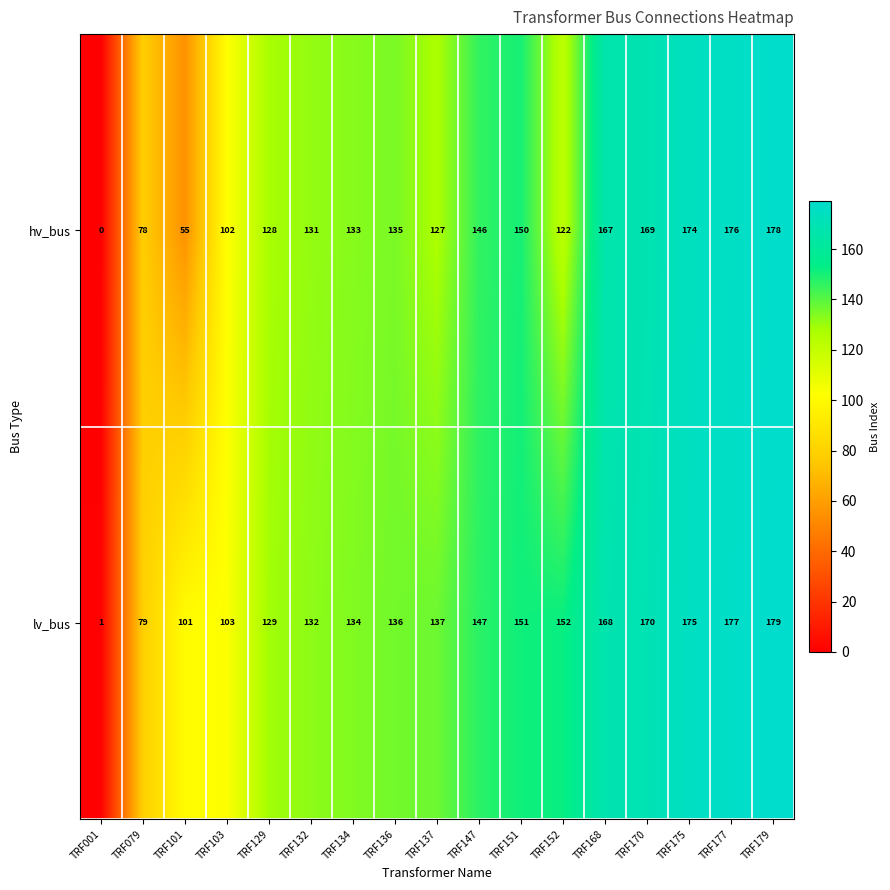

At which label does hv_bus reach its peak?

TRF179